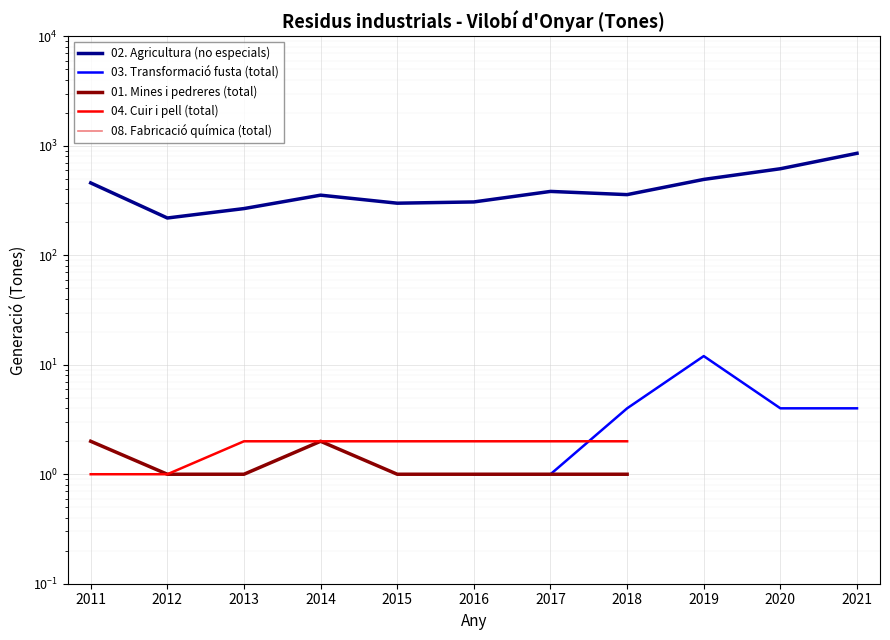

Which series has the widest spread of values?

02. Agricultura (no especials)